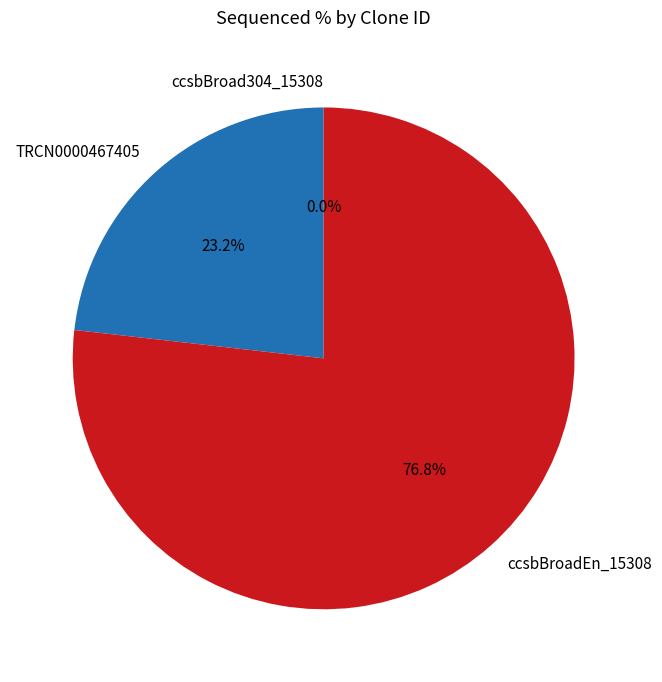

To the nearest percent, what percentage of the pie is TRCN0000467405?

23%